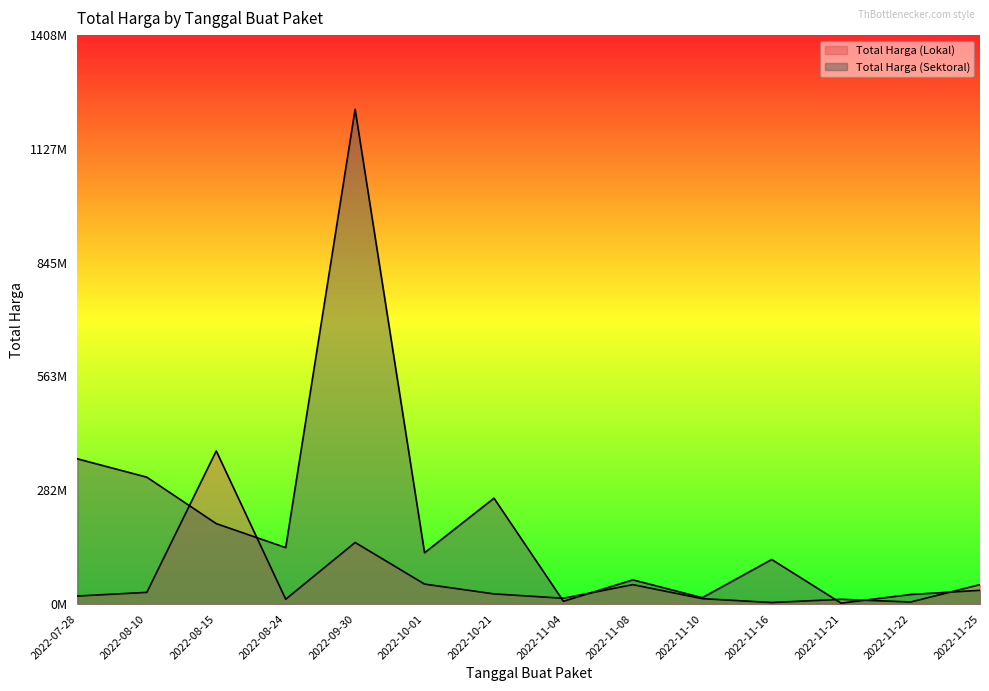

How many values in the Total Harga (Lokal) series are below 25200000?

7